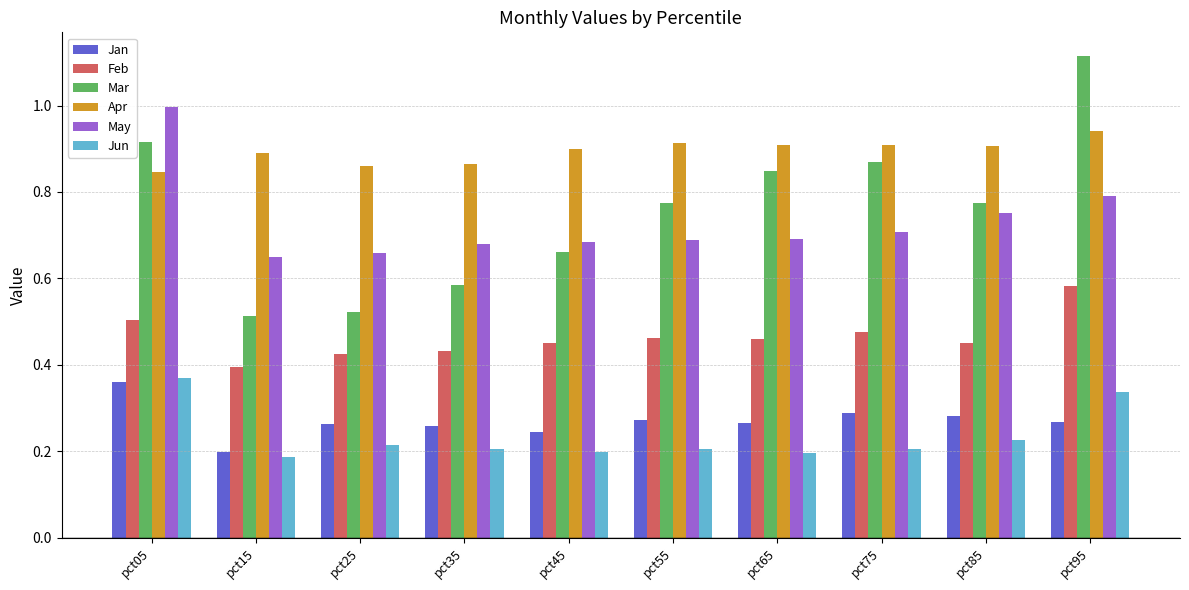

What is the difference between the second highest and minimum values in the Feb series?

0.1